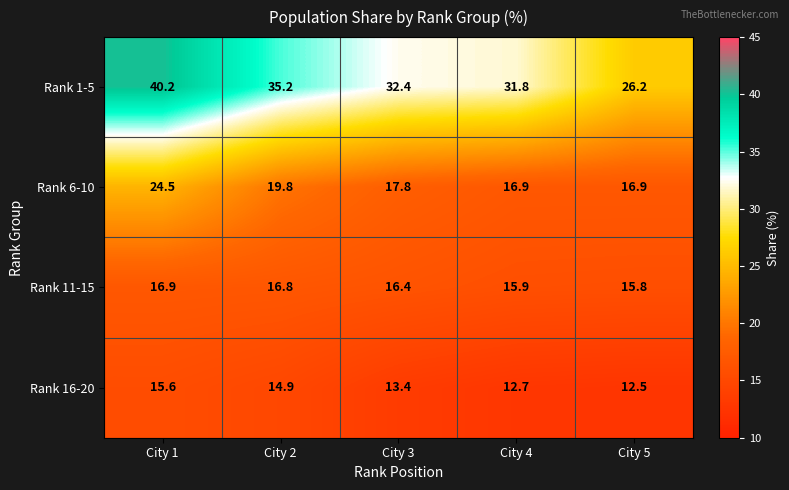

Which series has the largest total across all categories?

Rank 1-5